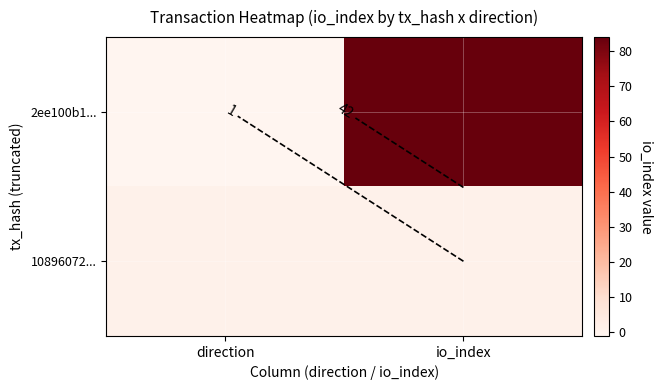

What is the sum of all 10896072... values?

2